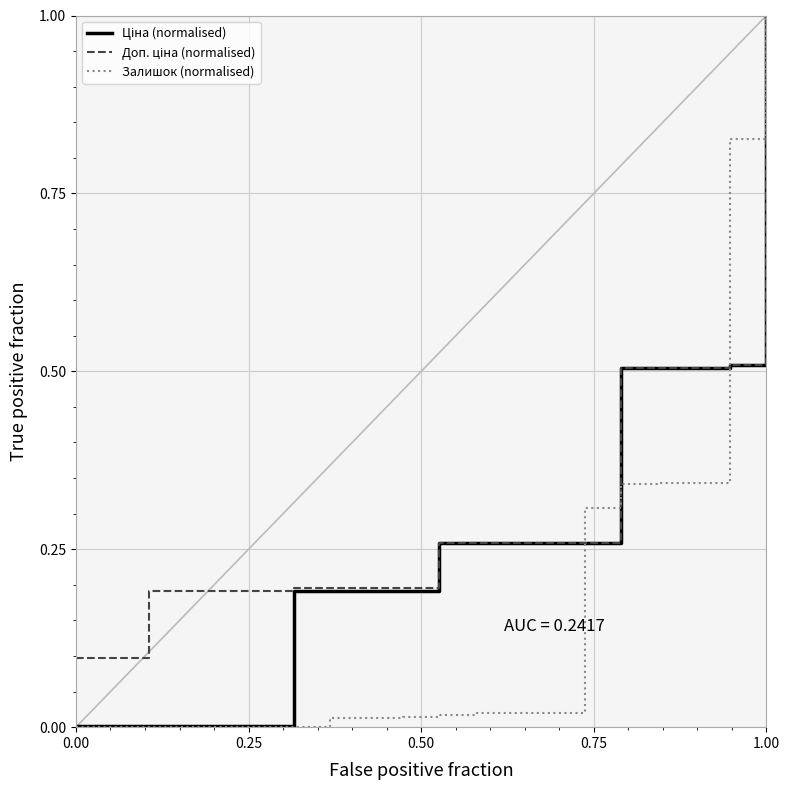

What is the greatest value displayed?

1.0